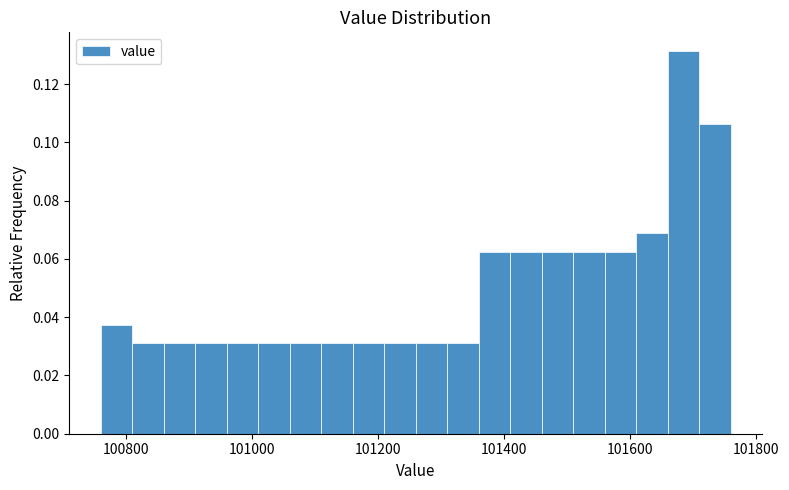

Around what value on the x-axis is the tallest bar? Give the approximate position of its centre, as read against the axis.

101680